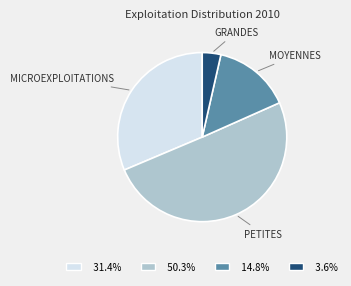

Does any single category account for the majority?

Yes